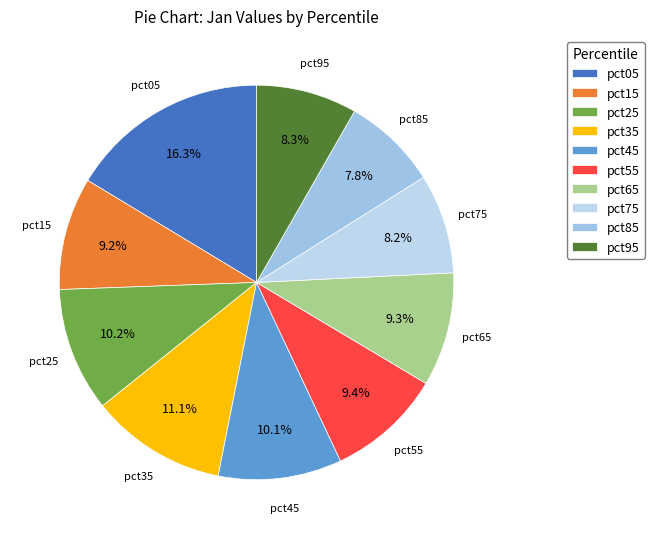

Is there a majority slice in this chart?

No